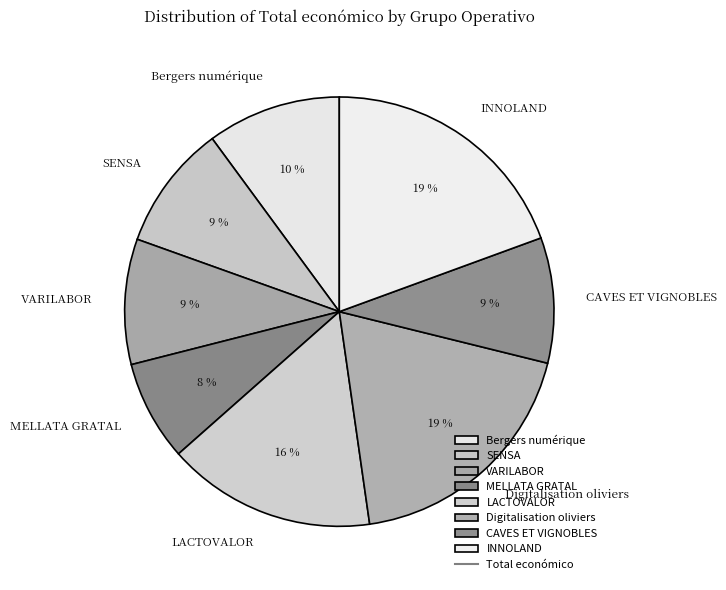

To the nearest percent, what is the difference between the MELLATA GRATAL and Digitalisation oliviers slice percentages?

11%